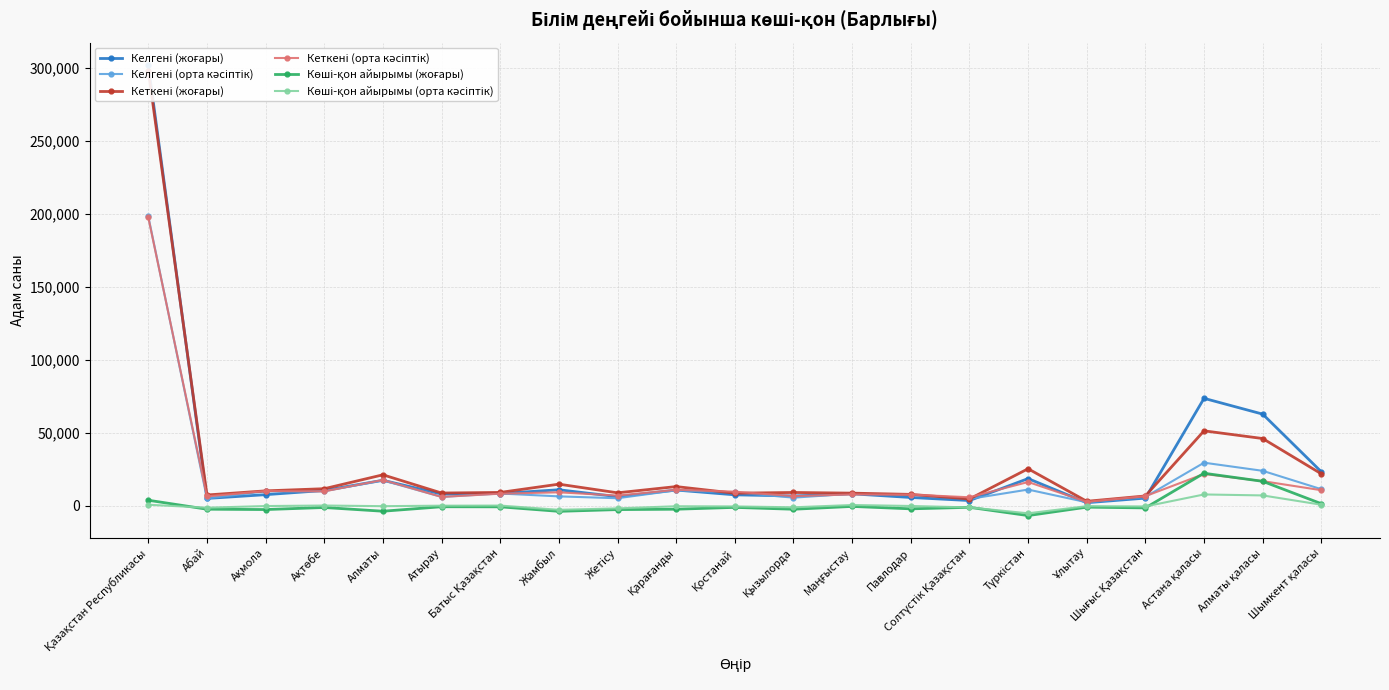

Rank the series by their maximum value, from lowest to highest.

Көші-қон айырымы (орта кәсіптік), Көші-қон айырымы (жоғары), Кеткені (орта кәсіптік), Келгені (орта кәсіптік), Кеткені (жоғары), Келгені (жоғары)